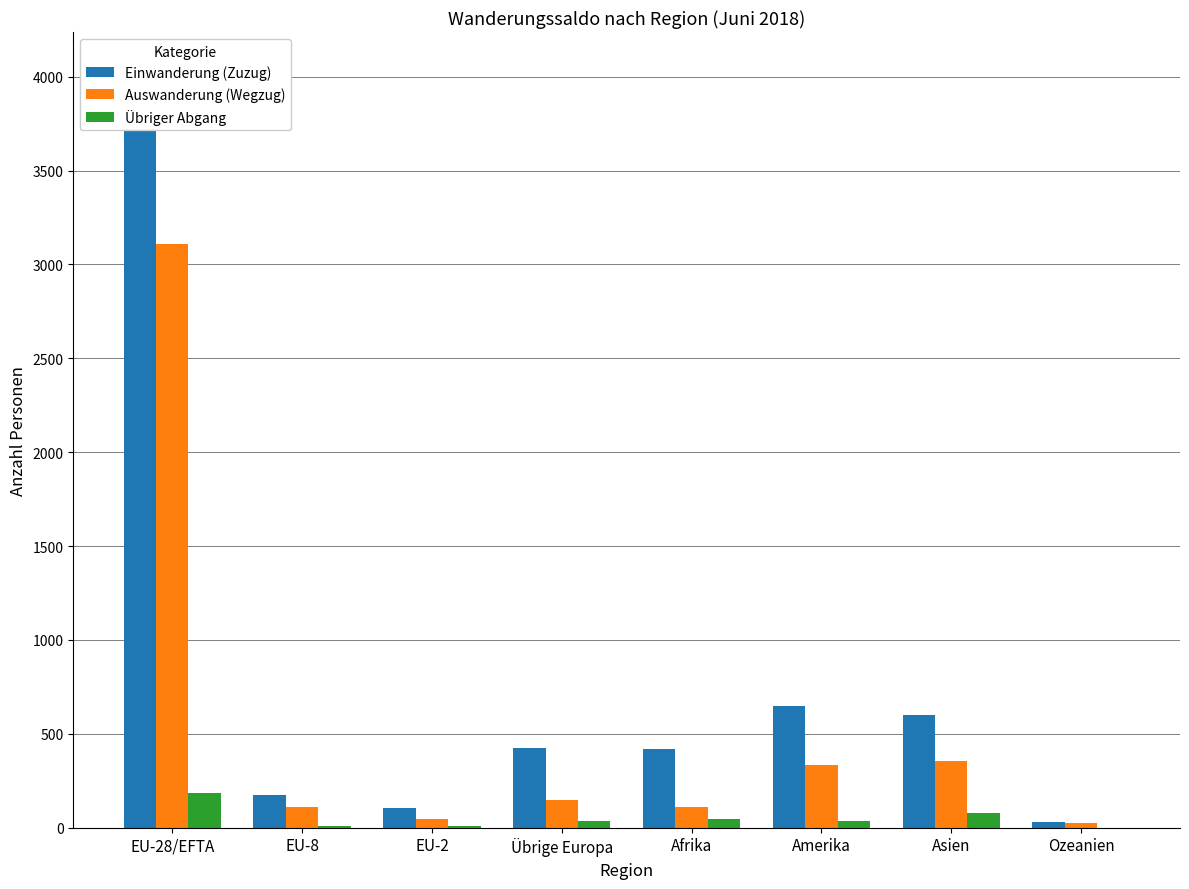

List the labels in order of Auswanderung (Wegzug) value, smallest first.

Ozeanien, EU-2, EU-8, Afrika, Übrige Europa, Amerika, Asien, EU-28/EFTA